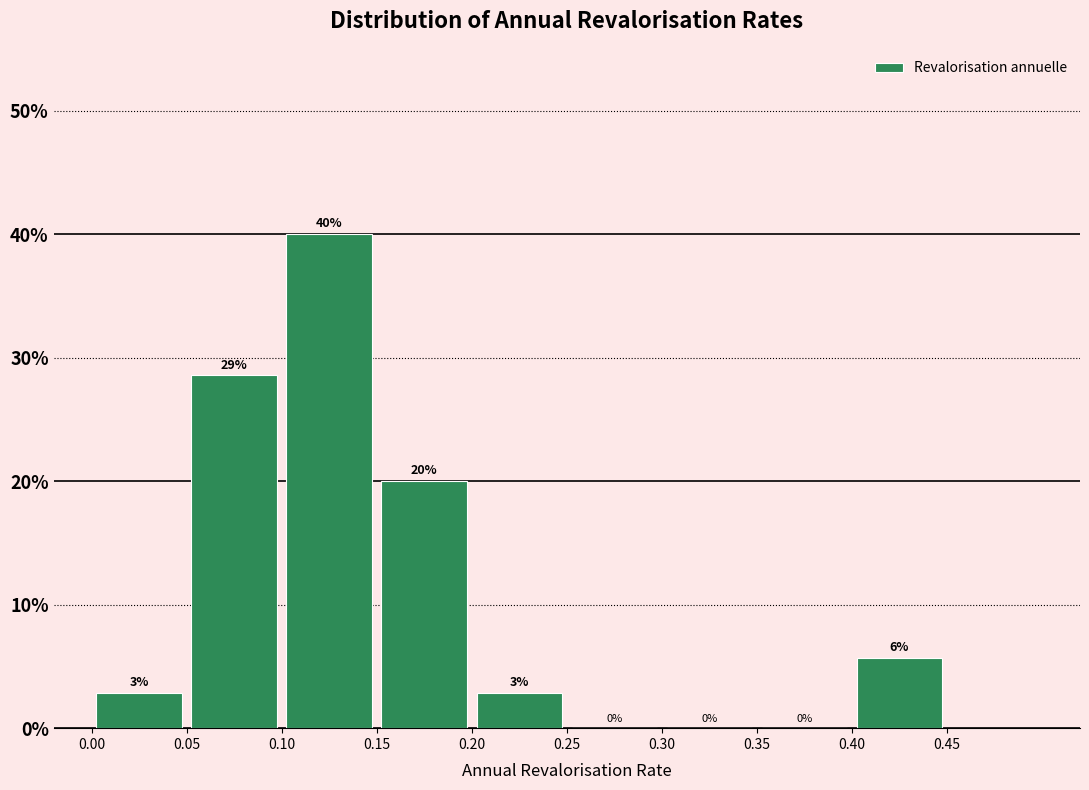

Which range on the x-axis has the tallest bar?

0.10 to 0.15